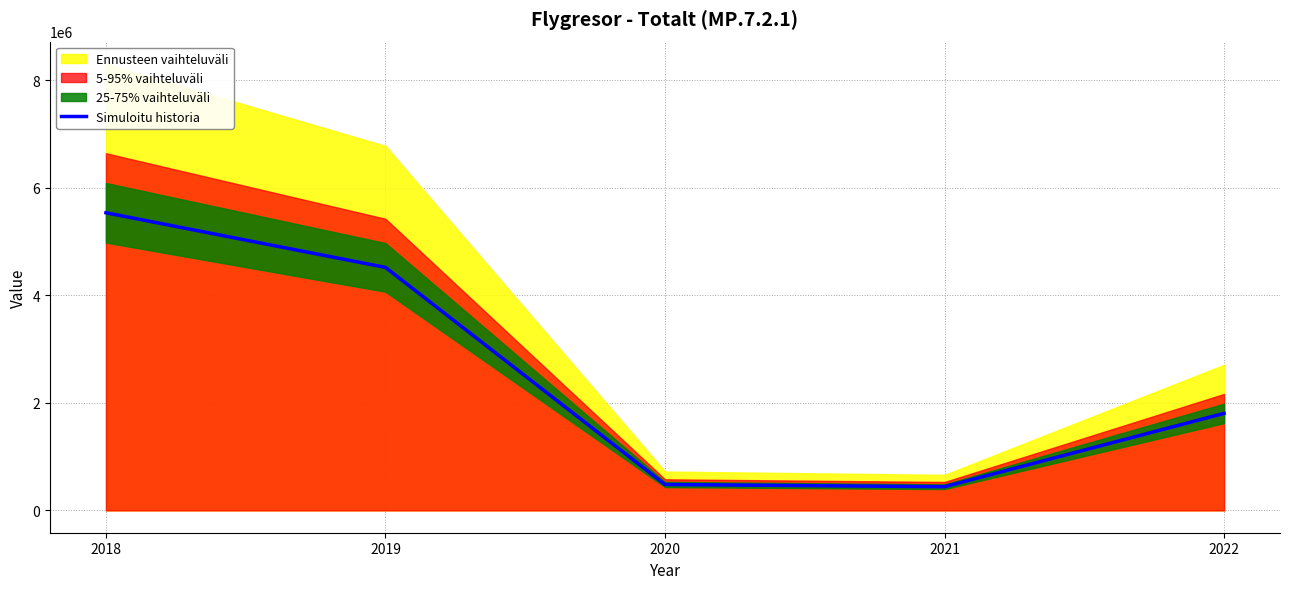

At which label is the value closest to 2988250?

2022